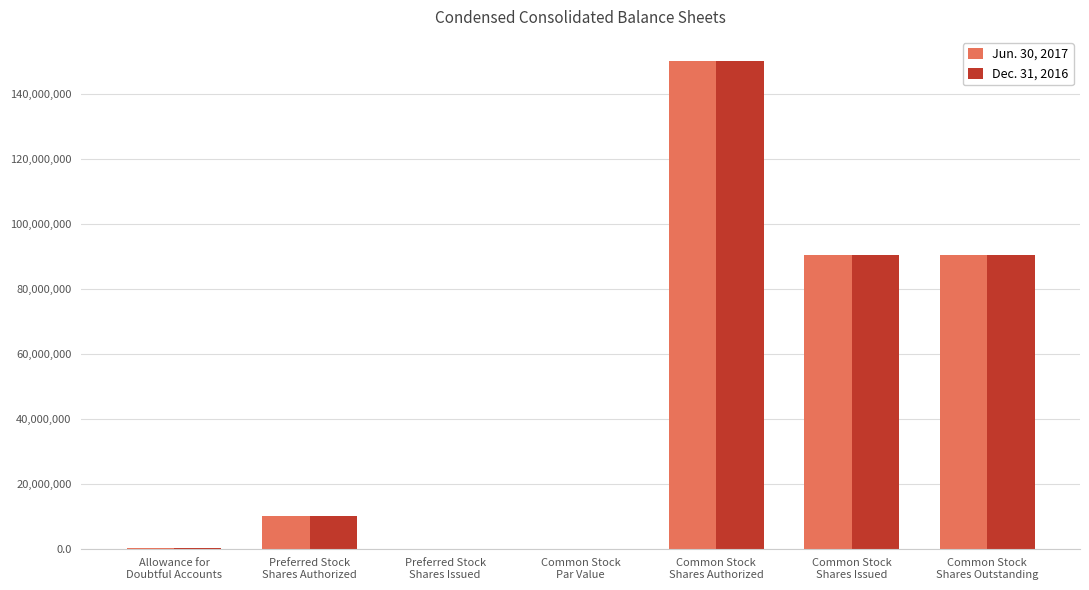

What are all the series names shown in the legend?

Jun. 30, 2017, Dec. 31, 2016